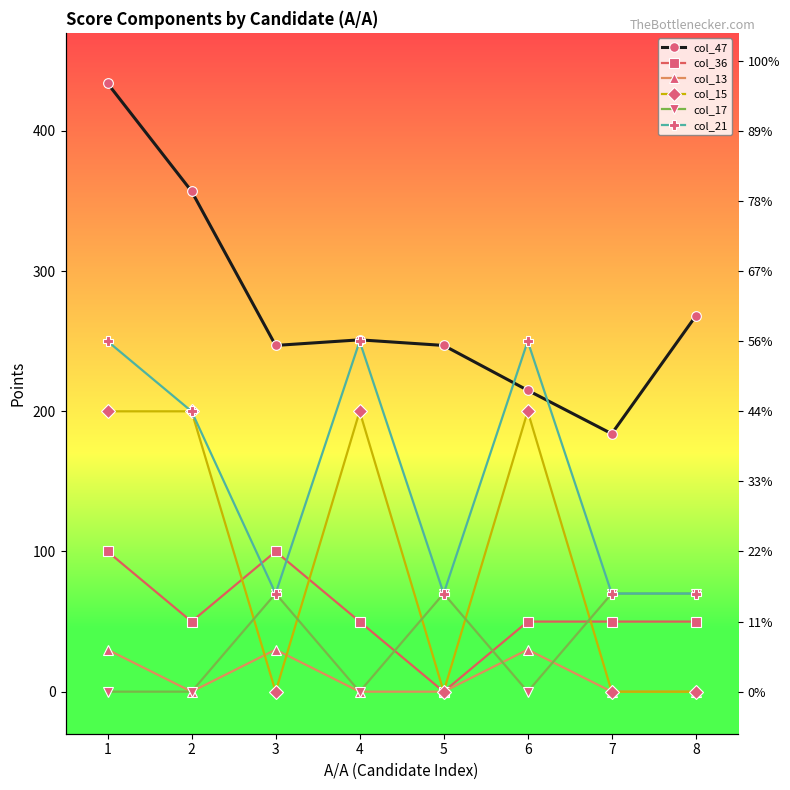

What is the sum of all col_17 values?

280